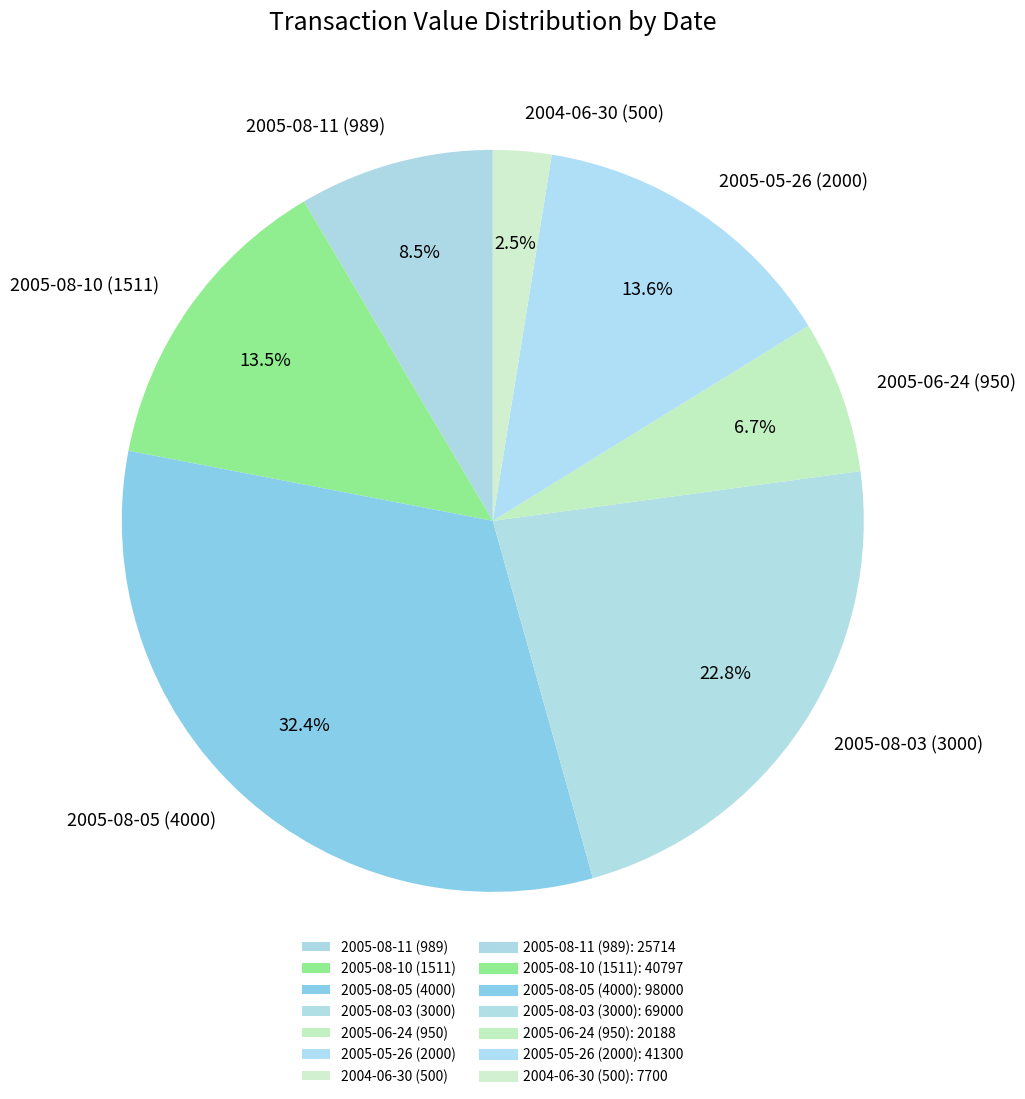

Count the number of slices in the pie.

7